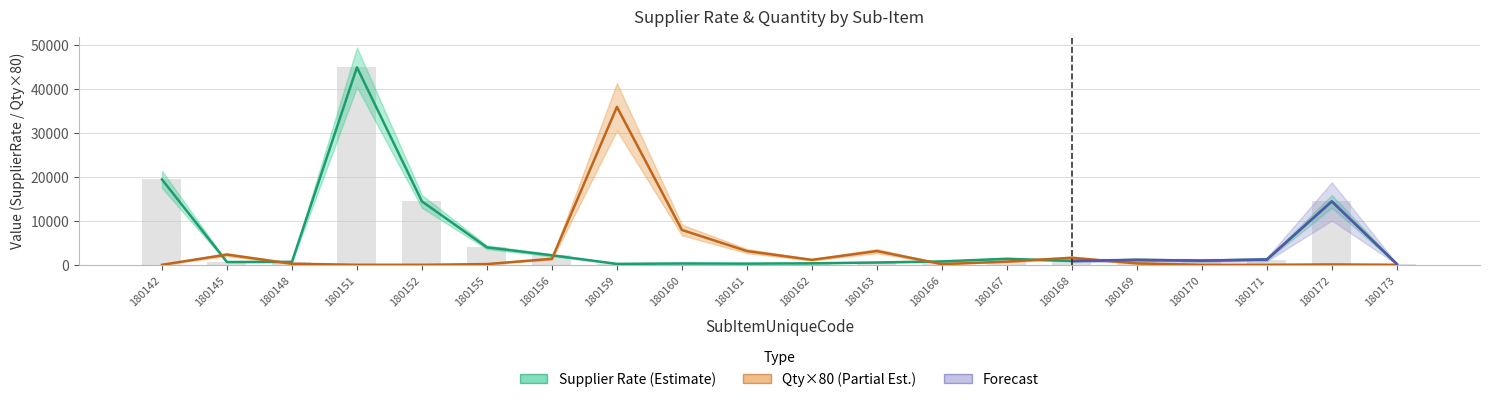

How many data points in SupplierRate are above 1030?

9